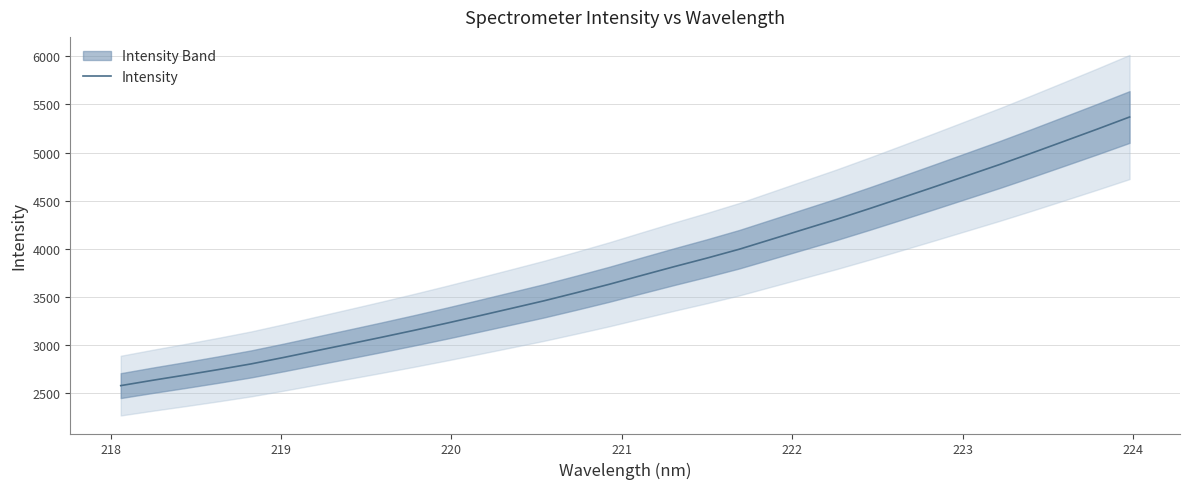

What is the highest value of the Intensity series?

5369.2